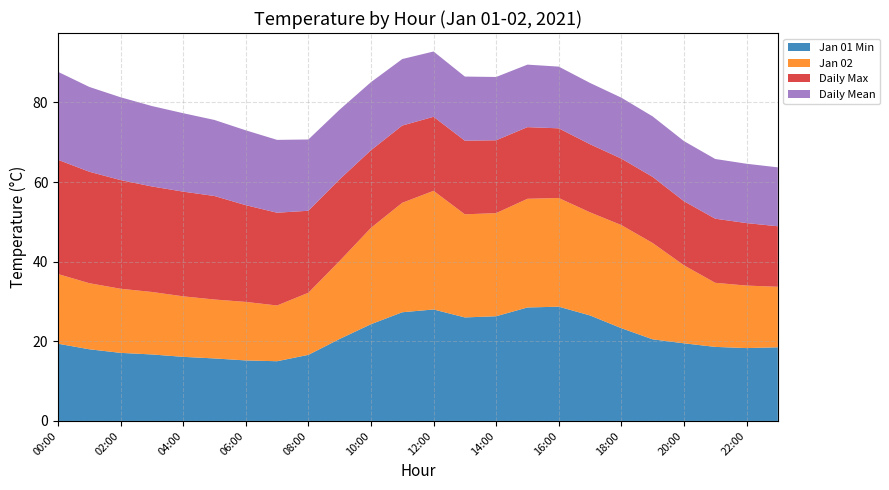

Reading left to right, what are all the values shown in this chart?

Jan 01 Min: 00:00=19.4	01:00=18.0	02:00=17.1	03:00=16.7	04:00=16.1	05:00=15.7	06:00=15.2	07:00=15.0	08:00=16.6	09:00=20.6	10:00=24.3	11:00=27.3	12:00=28.0	13:00=26.0	14:00=26.3	15:00=28.5	16:00=28.7	17:00=26.5	18:00=23.3	19:00=20.5	20:00=19.5	21:00=18.6	22:00=18.3	23:00=18.5
Jan 02: 00:00=17.5	01:00=16.6	02:00=16.1	03:00=15.7	04:00=15.2	05:00=14.8	06:00=14.7	07:00=14.0	08:00=15.6	09:00=19.6	10:00=24.2	11:00=27.5	12:00=29.8	13:00=25.9	14:00=25.9	15:00=27.3	16:00=27.3	17:00=25.9	18:00=25.9	19:00=24.2	20:00=19.6	21:00=16.1	22:00=15.7	23:00=15.2
Daily Max: 00:00=28.7	01:00=28.0	02:00=27.3	03:00=26.5	04:00=26.3	05:00=26.0	06:00=24.3	07:00=23.3	08:00=20.6	09:00=20.5	10:00=19.5	11:00=19.4	12:00=18.6	13:00=18.5	14:00=18.3	15:00=18.0	16:00=17.5	17:00=17.1	18:00=16.7	19:00=16.6	20:00=16.1	21:00=16.1	22:00=15.7	23:00=15.2
Daily Mean: 00:00=22.1	01:00=21.3	02:00=20.8	03:00=20.2	04:00=19.7	05:00=19.1	06:00=18.8	07:00=18.3	08:00=17.9	09:00=17.5	10:00=17.1	11:00=16.7	12:00=16.4	13:00=16.1	14:00=15.9	15:00=15.7	16:00=15.5	17:00=15.4	18:00=15.3	19:00=15.2	20:00=15.1	21:00=15.0	22:00=14.9	23:00=14.8